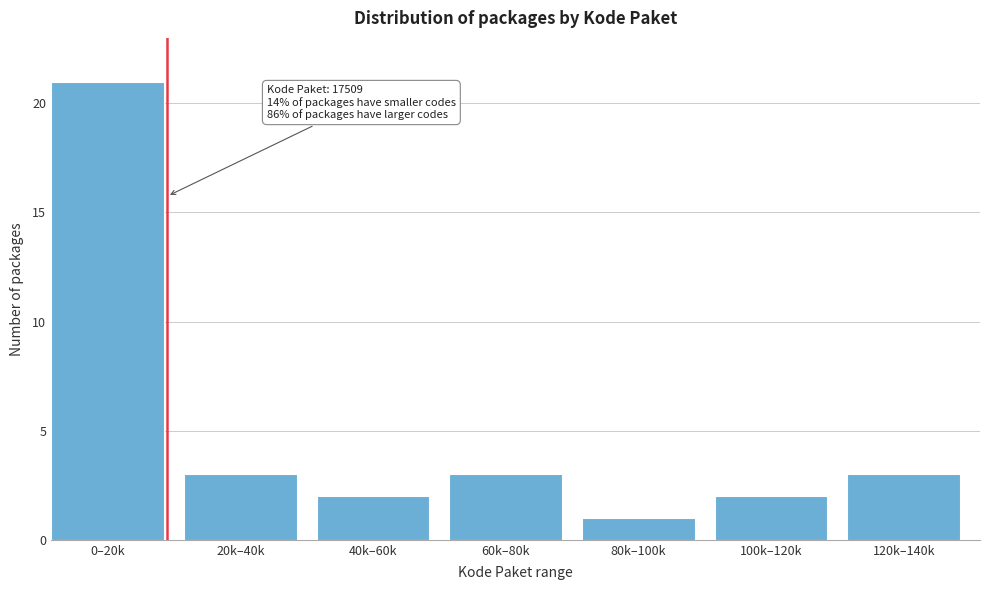

Reading left to right, transcribe all the data shown in this chart.

21	3	2	3	1	2	3